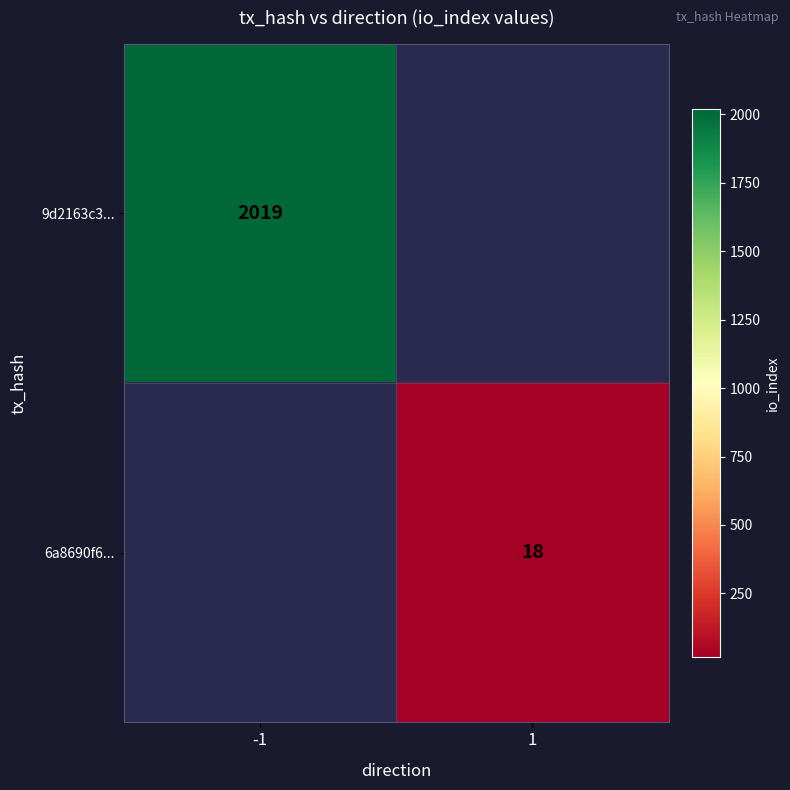

True or false: 9d2163c3... has a value of 3410.3 at -1.

False